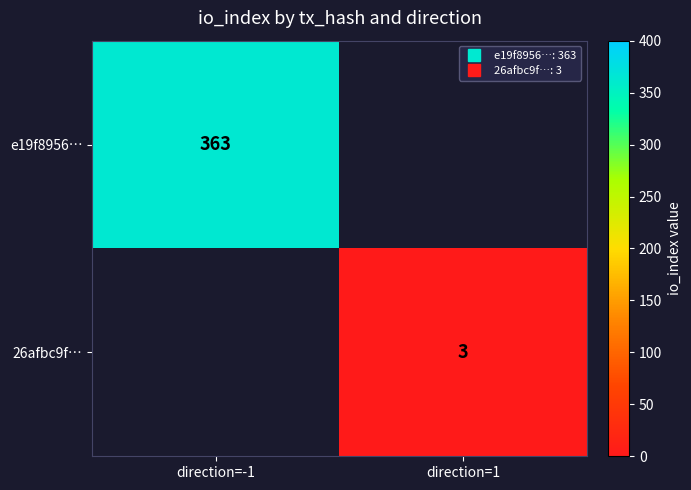

The value of 26afbc9f… at direction=1 is 3. True or false?

True